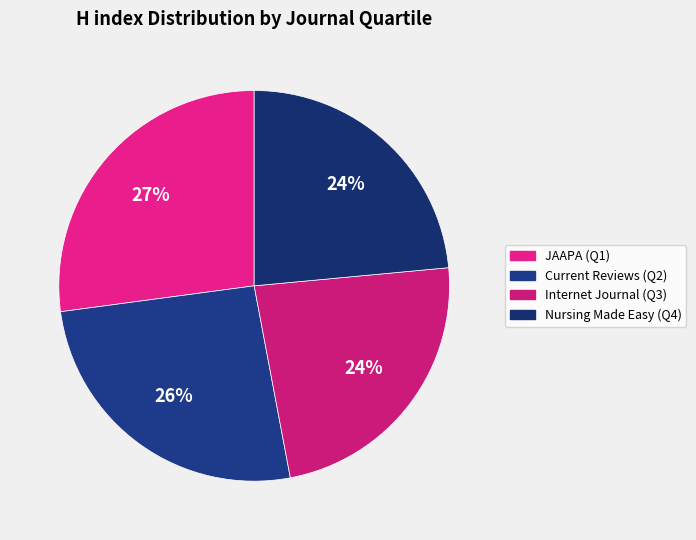

Count the number of slices in the pie.

4